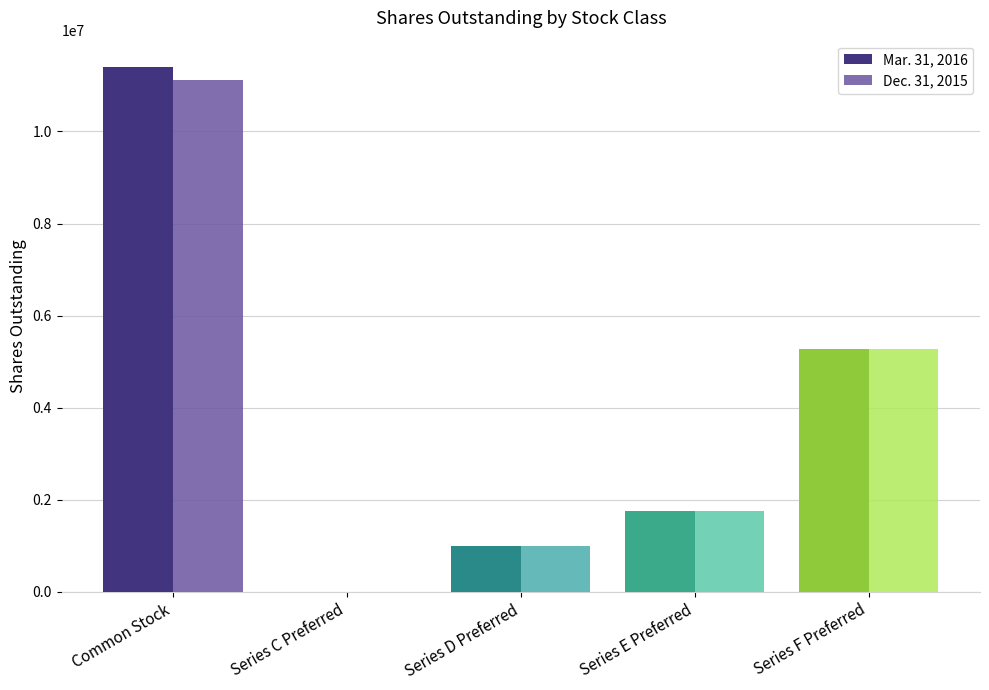

What is the average value of the Mar. 31, 2016 series?

3885465